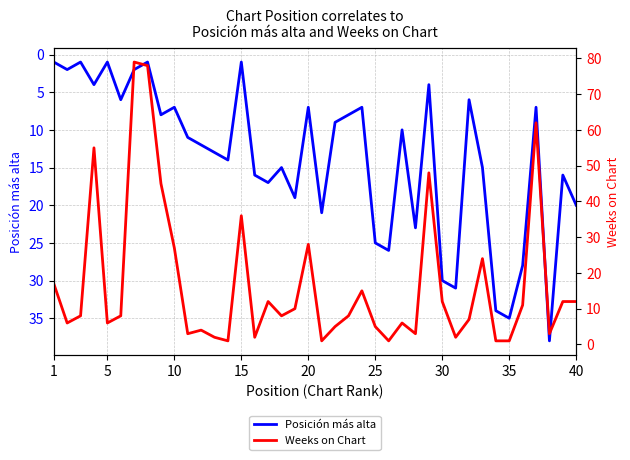

List the series in order of their peak value, highest first.

Weeks on Chart, Posición más alta